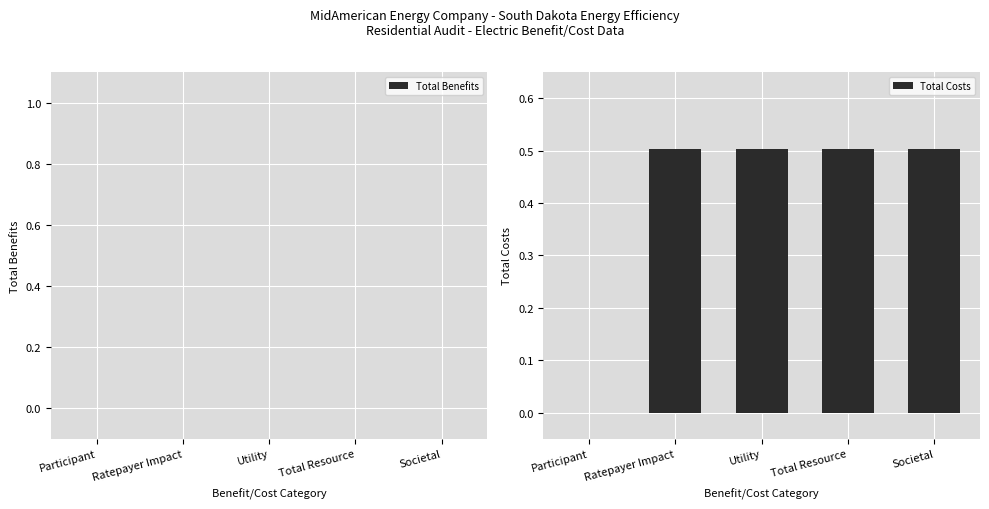

Is it true that the value at Utility is 0.3?

False